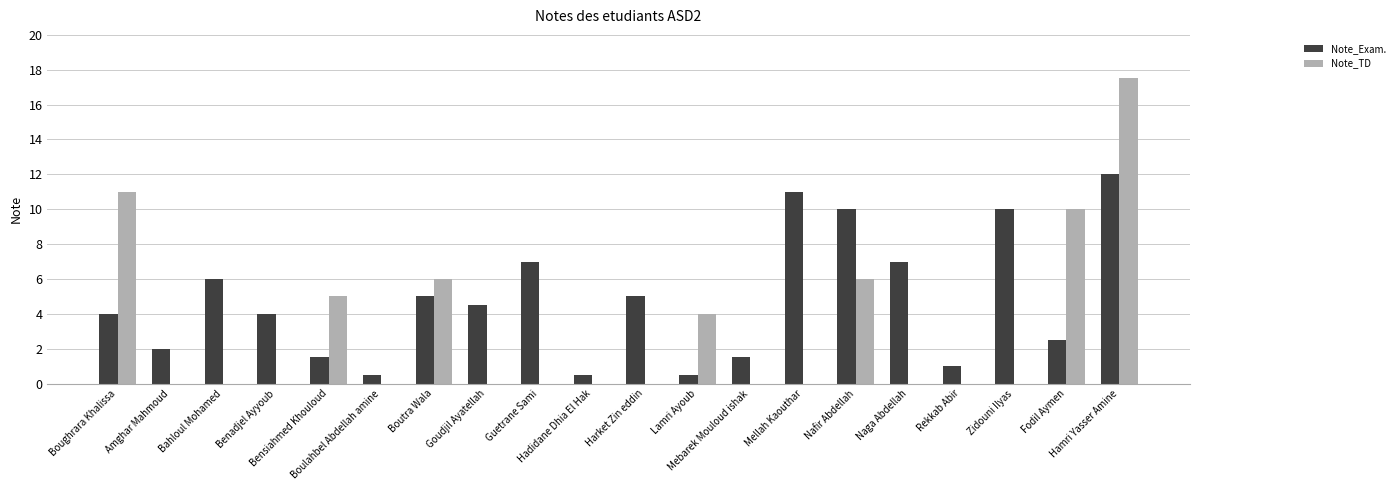

What are all the series names shown in the legend?

Note_Exam., Note_TD